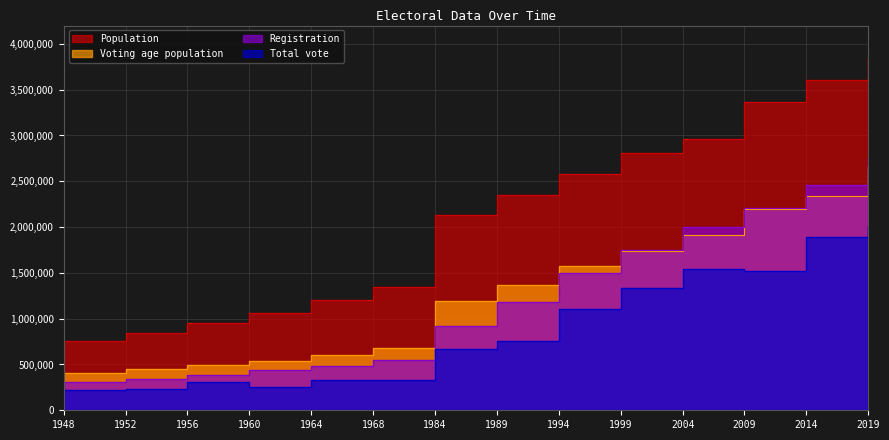

Which has a higher value, 2014 or 1952?

2014